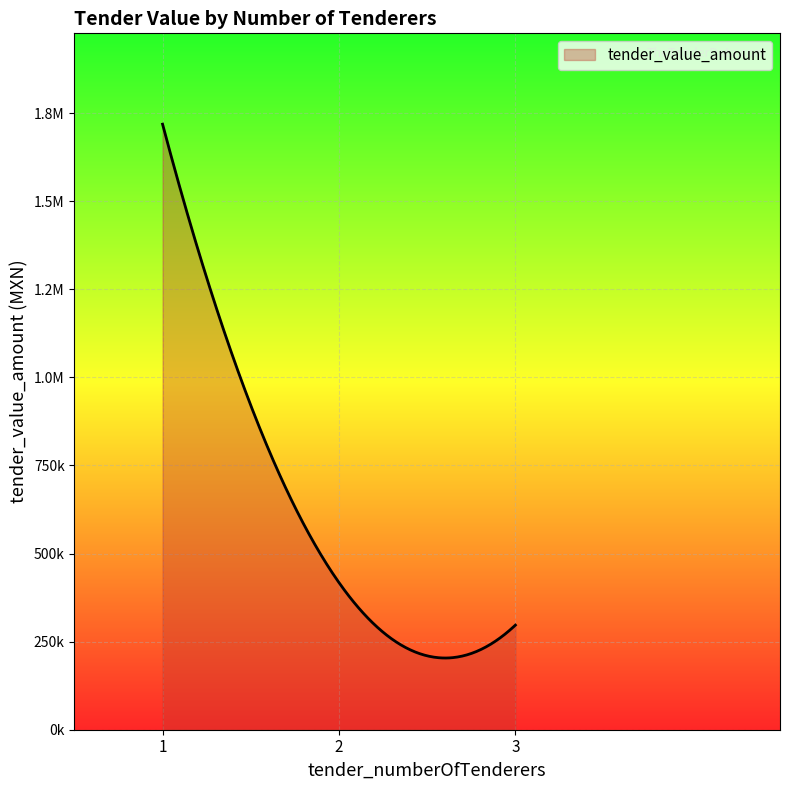

Which label corresponds to the largest value in the chart?

1